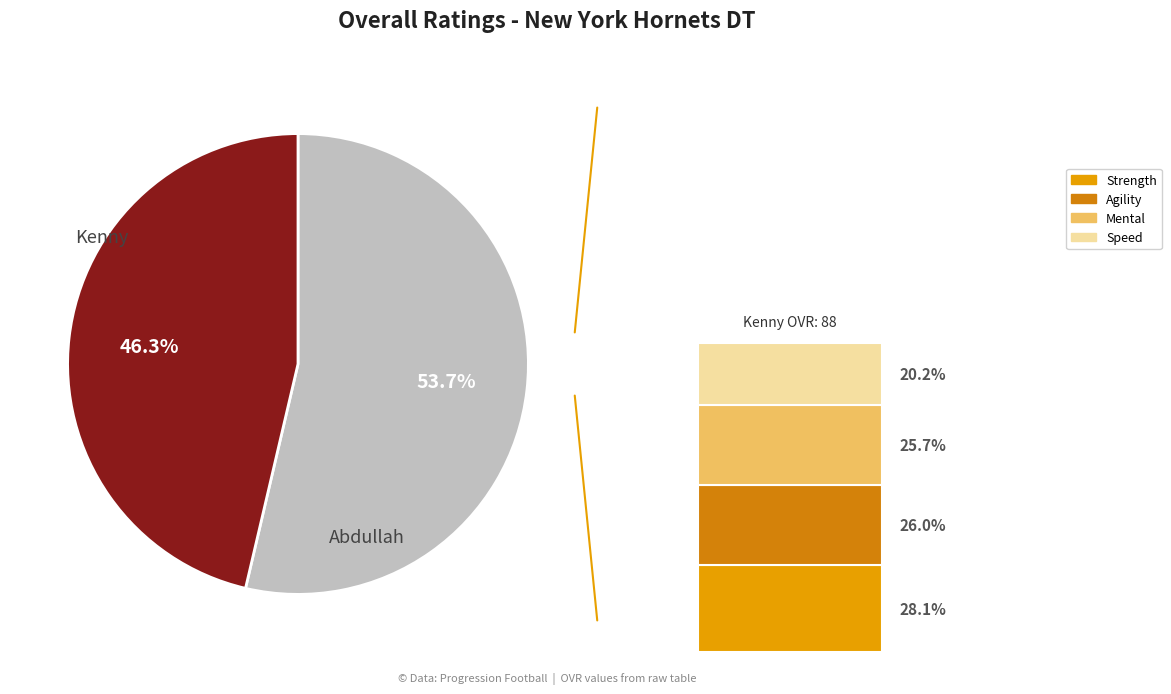

How many slices are in this pie chart?

2